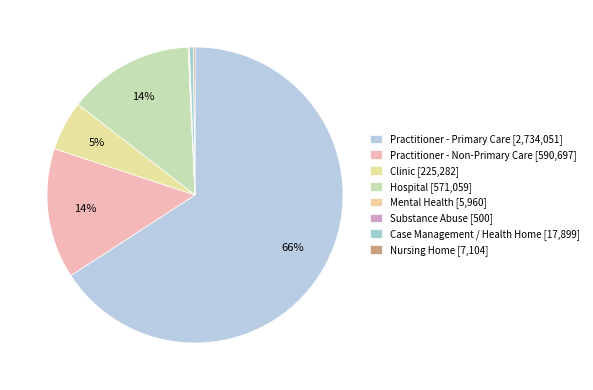

True or false: Clinic accounts for 5% of the total.

True